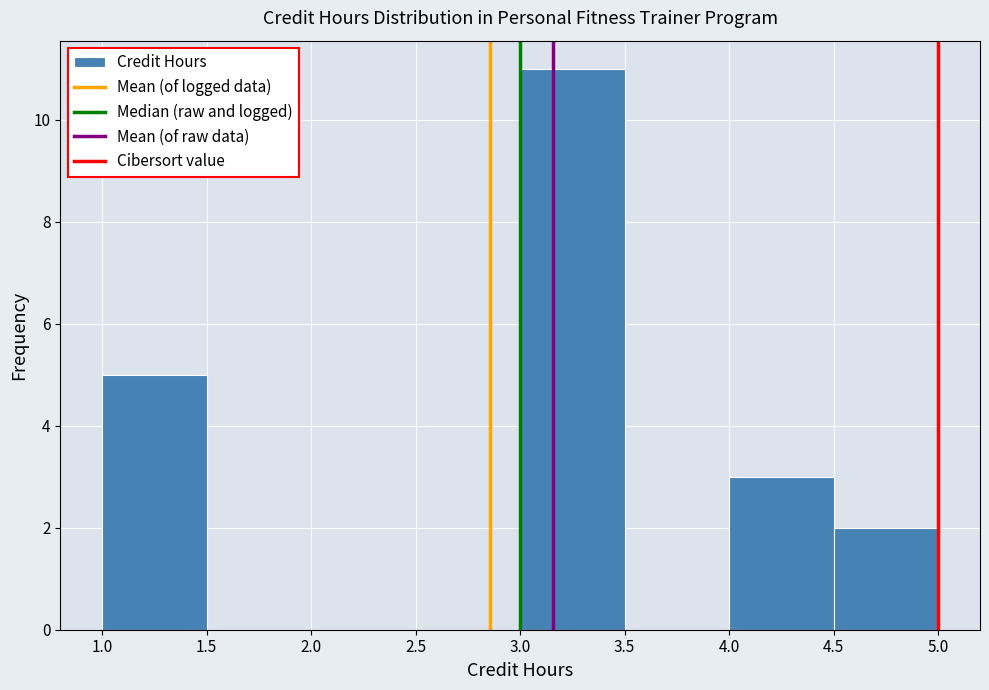

How tall is the bar that spans 3.0 to 3.5 on the x-axis? The values are not printed on the chart, so give them approximately, as read against the axis.

11